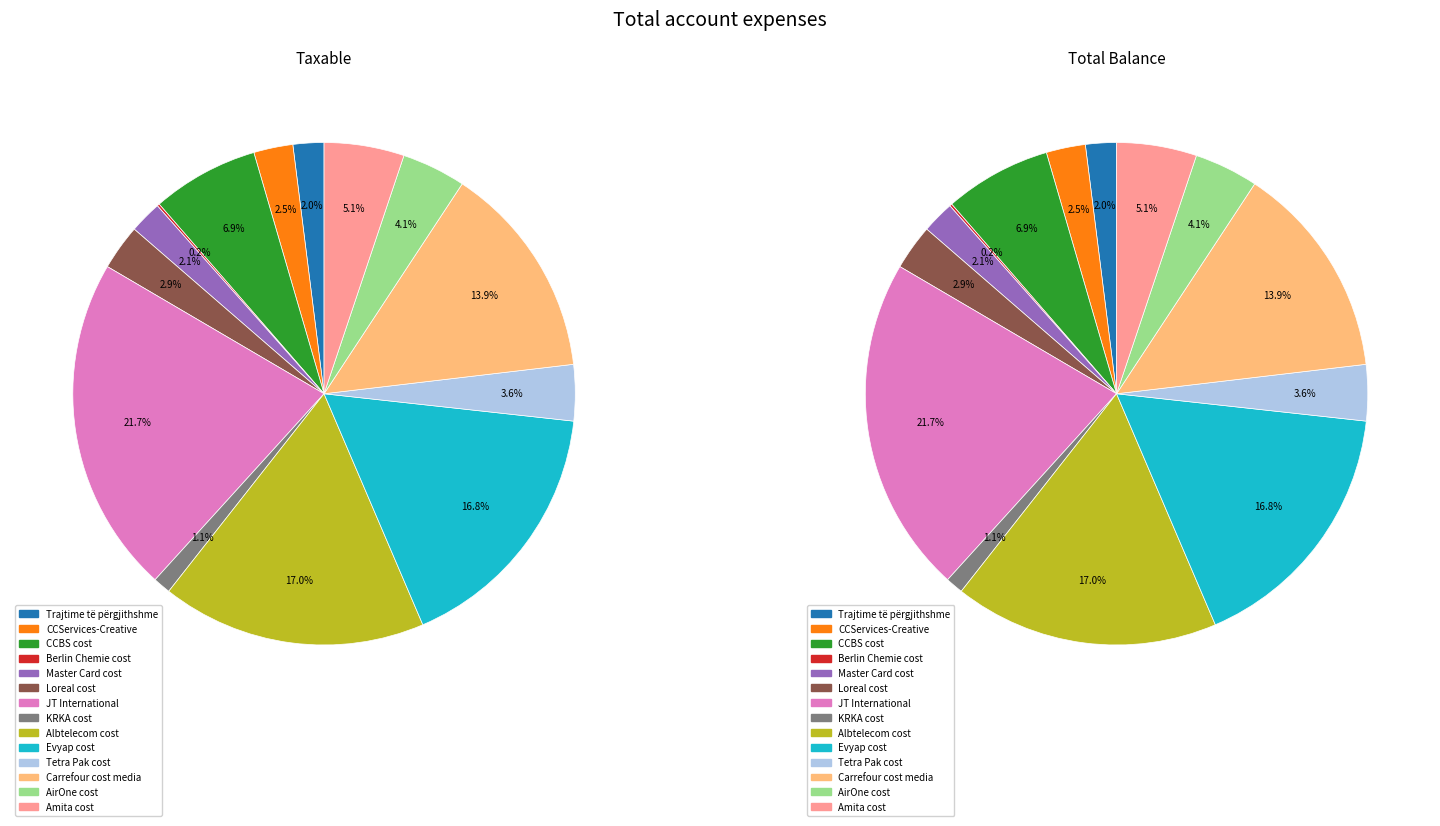

To the nearest percent, what percentage of the pie is Evyap cost?

17%